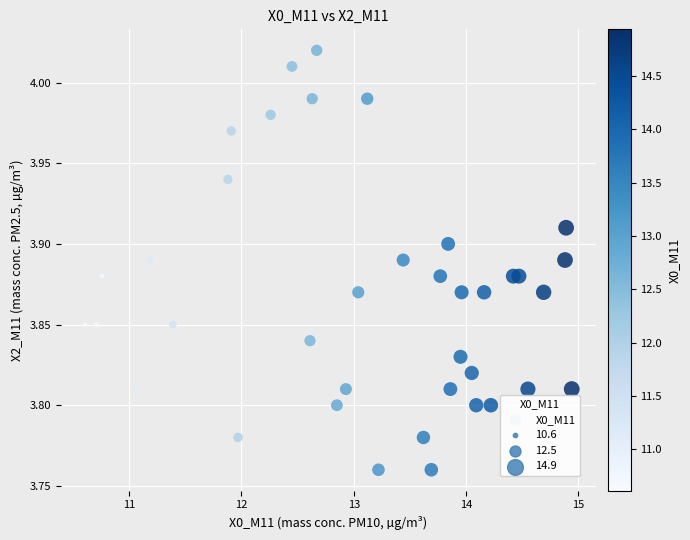

What is the range of X values (max minus min)?

4.3